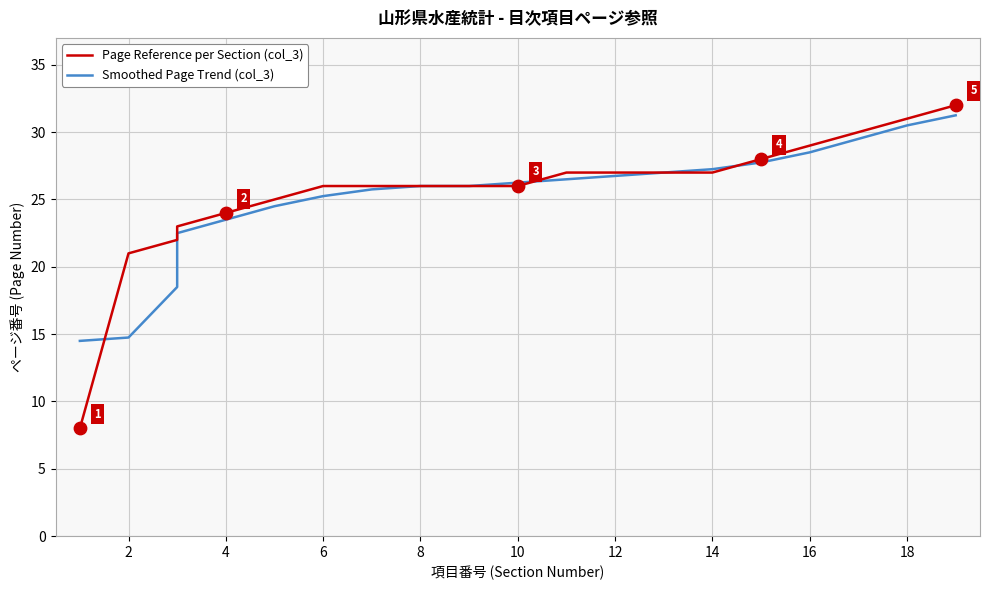

Is the value of Page Reference per Section (col_3) at 14 greater than the value of Smoothed Page Trend (col_3) at 16?

No